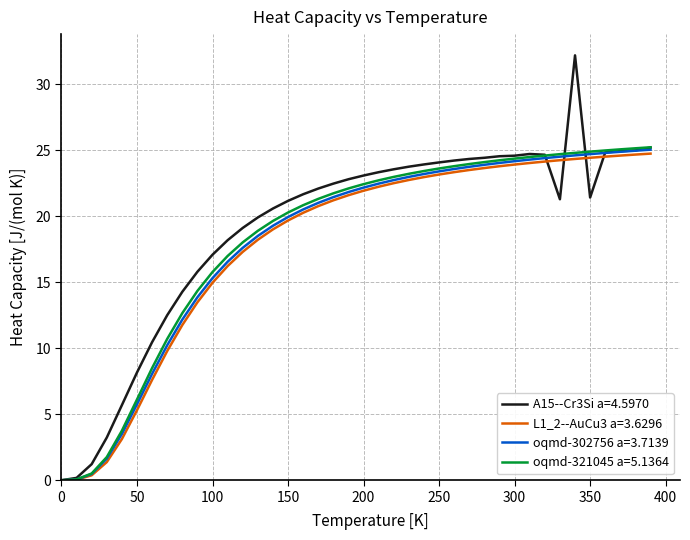

Is this an area chart (filled region under the line)?

No